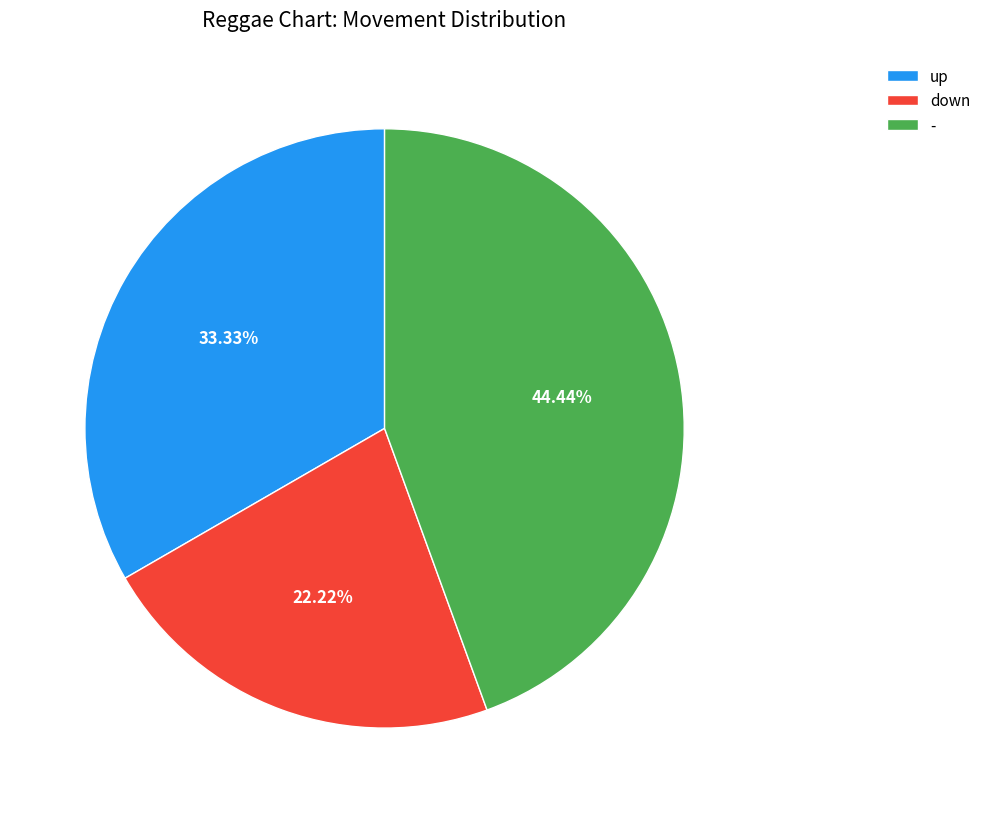

The up slice represents 33% of the pie. True or false?

True